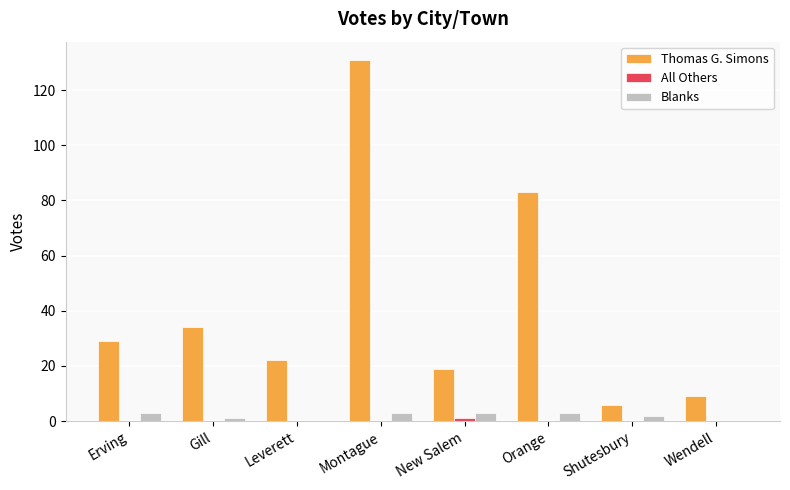

What is the sum of all Thomas G. Simons values?

333